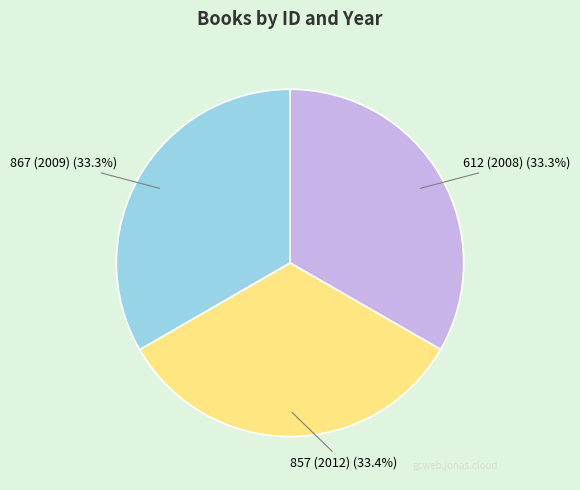

Is 867 (2009) the majority of the pie?

No